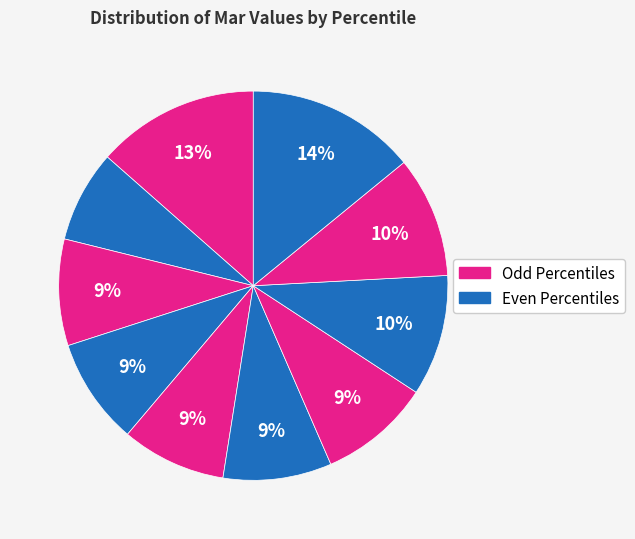

How many slices are in this pie chart?

10